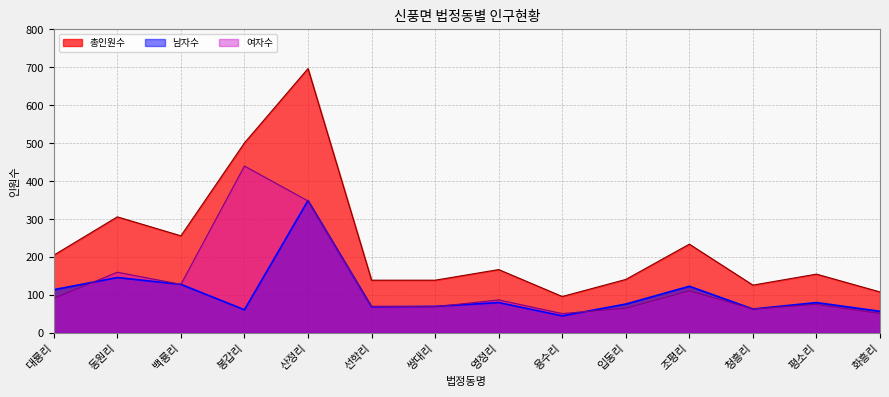

True or false: 총인원수 and 남자수 intersect in this chart.

False